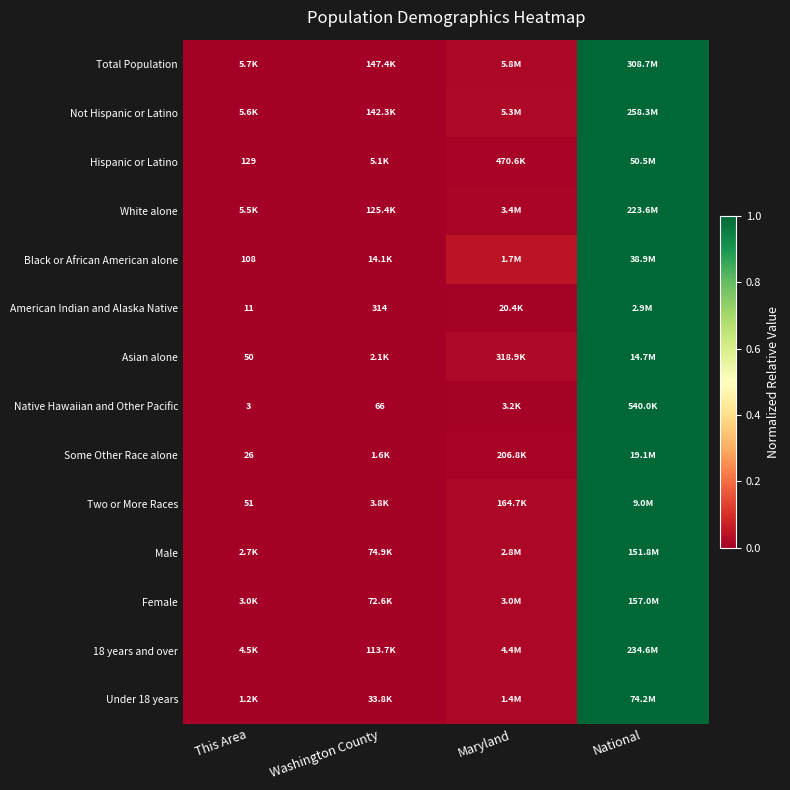

How many series are shown in this chart?

14